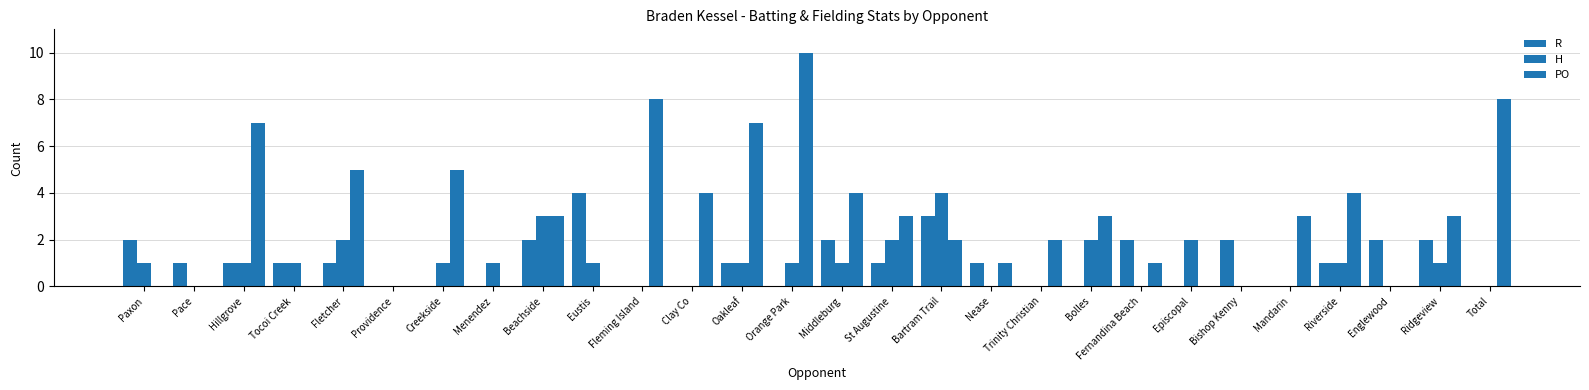

How many distinct data groups are displayed?

3